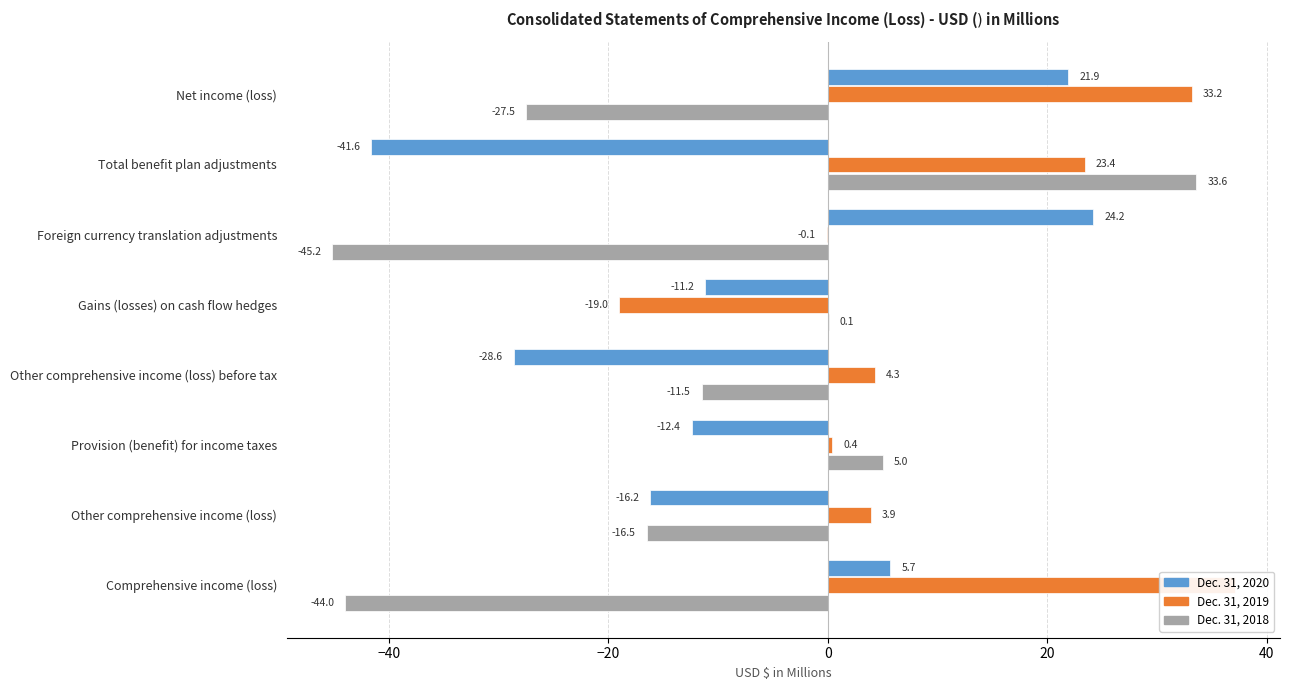

Between Provision (benefit) for income taxes and Other comprehensive income (loss), which series saw the biggest shift?

Dec. 31, 2018